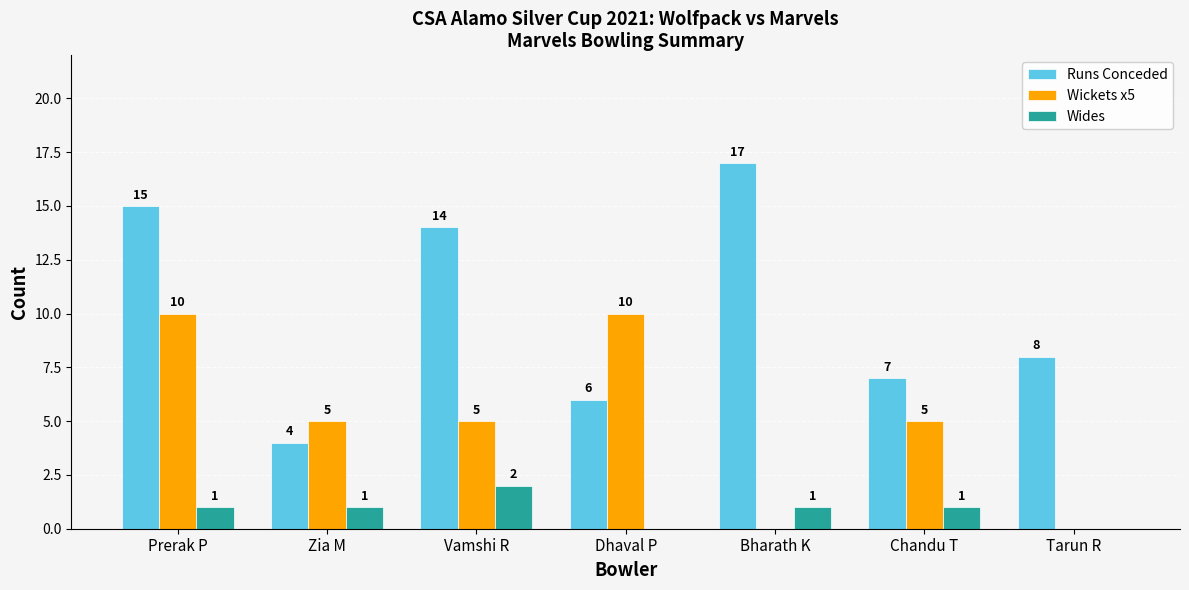

What is the sum of the Runs Conceded values at Dhaval P and Bharath K?

23